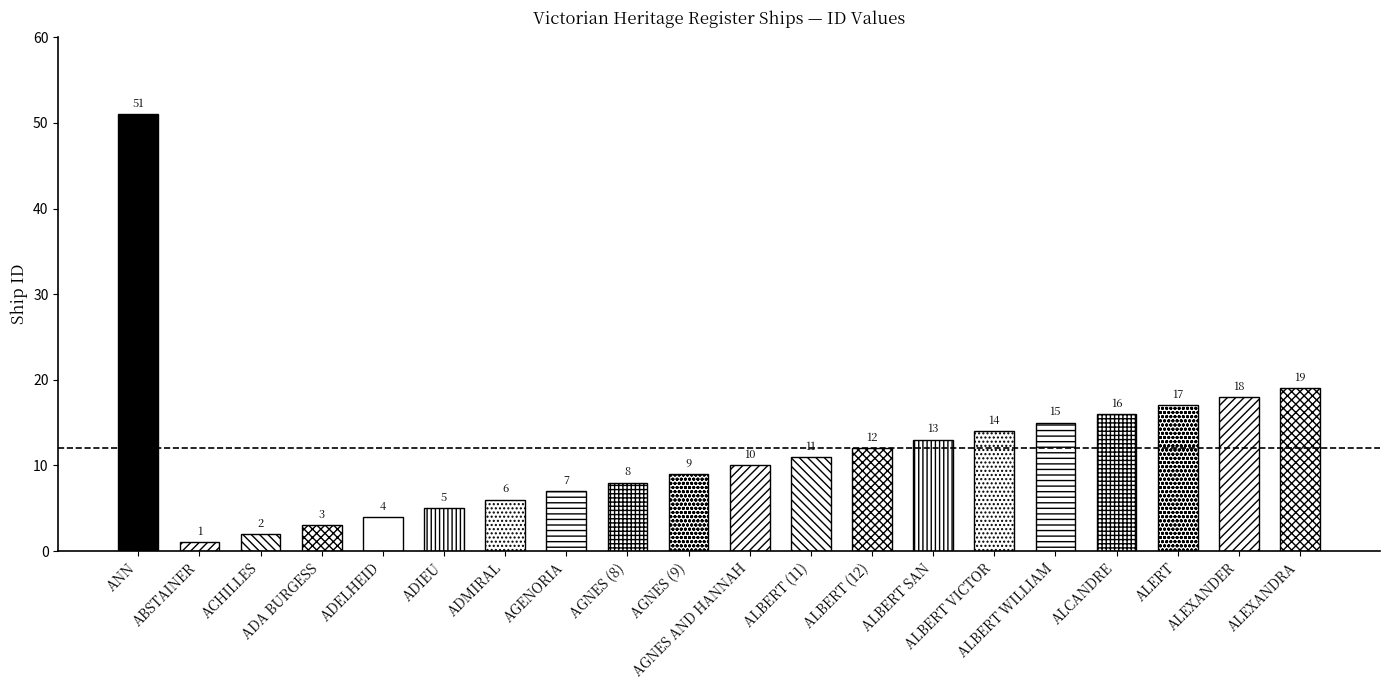

Reading left to right, extract all data points from this chart.

ANN=51	ABSTAINER=1	ACHILLES=2	ADA BURGESS=3	ADELHEID=4	ADIEU=5	ADMIRAL=6	AGENORIA=7	AGNES (8)=8	AGNES (9)=9	AGNES AND HANNAH=10	ALBERT (11)=11	ALBERT (12)=12	ALBERT SAN=13	ALBERT VICTOR=14	ALBERT WILLIAM=15	ALCANDRE=16	ALERT=17	ALEXANDER=18	ALEXANDRA=19